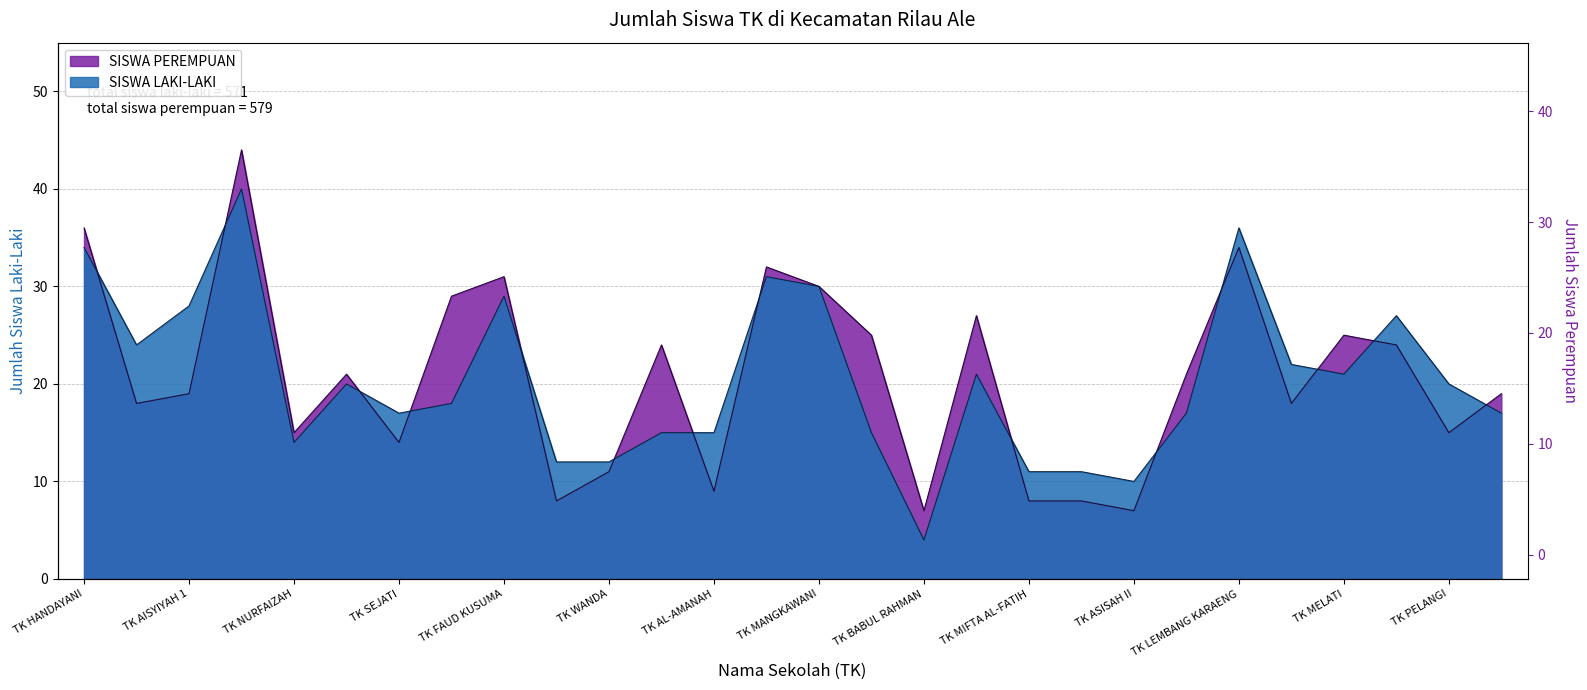

Is the value of SISWA PEREMPUAN at TK PELANGI greater than the value of SISWA LAKI-LAKI at TK KARTINI?

No